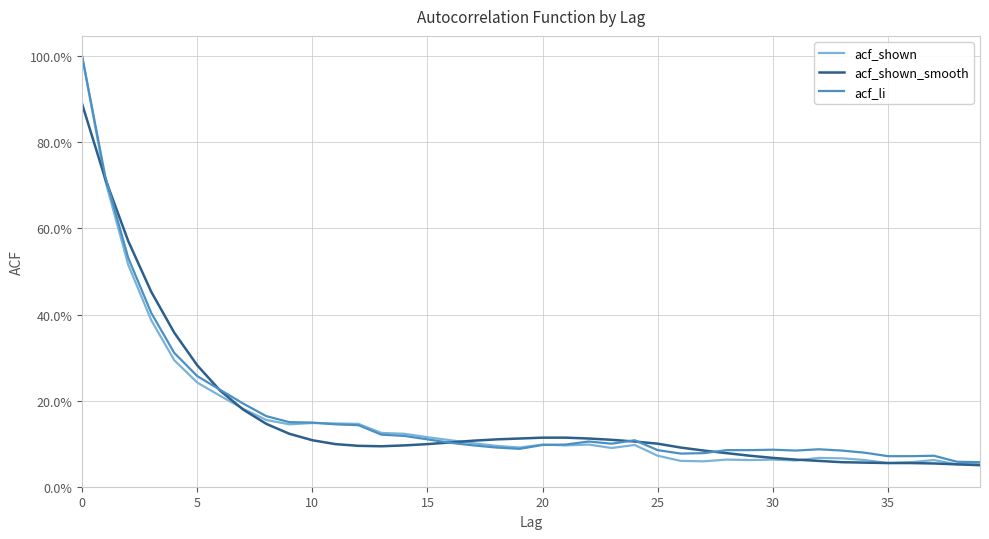

What are all the series names shown in the legend?

acf_shown, acf_shown_smooth, acf_li